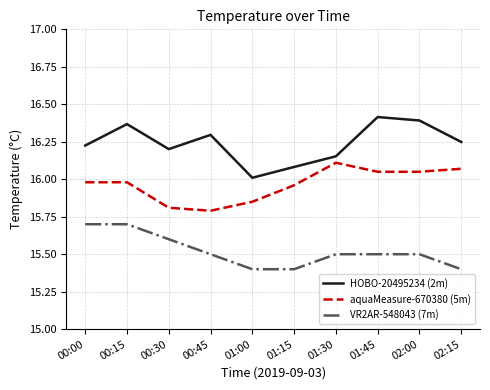

True or false: aquaMeasure-670380 (5m) and HOBO-20495234 (2m) intersect in this chart.

False